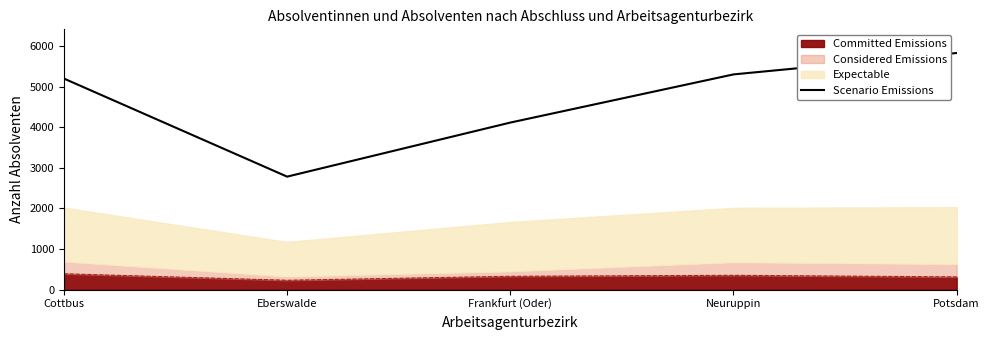

Where is the data nearest to the value 4306?

Frankfurt (Oder)